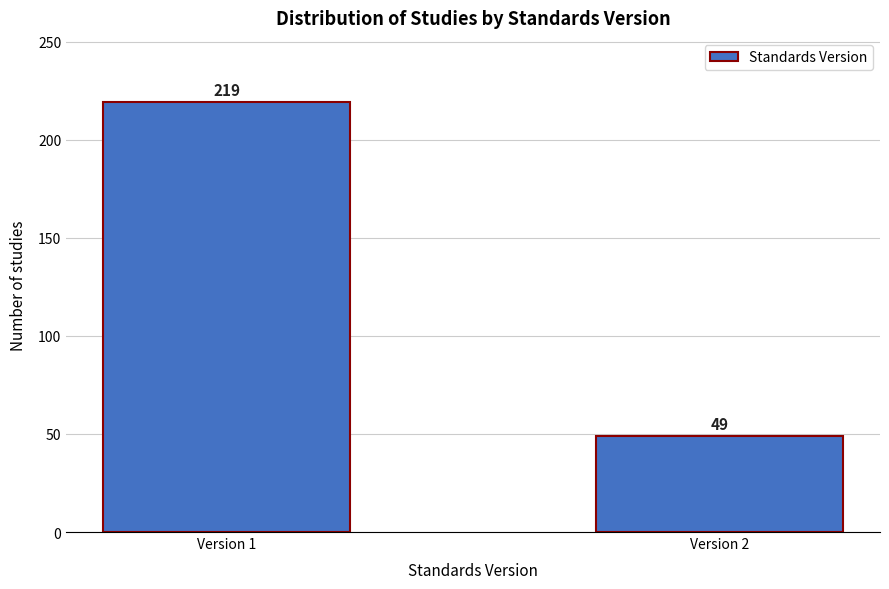

Reading left to right, what are all the values shown in this chart?

Version 1=219	Version 2=49